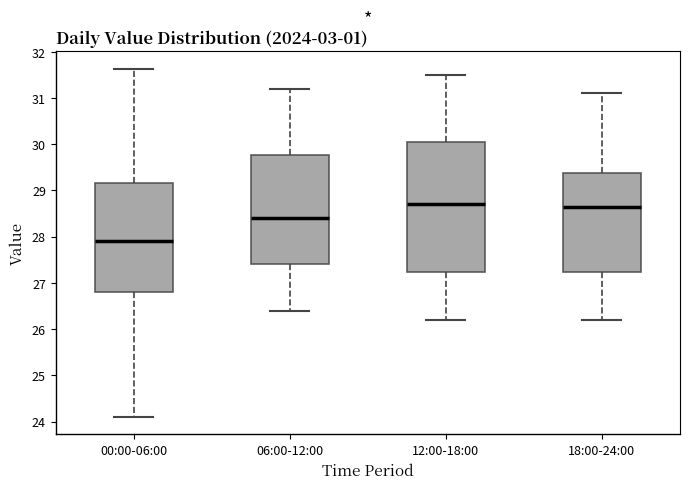

Reading left to right, transcribe this box plot: for each box, give where its median line is, the range the box spans, and where its two whiskers end, as read against the y-axis. The values are not printed on the chart, so give them approximately, as read against the axis.

00:00-06:00: median 27.9, box 26.8 to 29.2, whiskers 24.1 to 31.6
06:00-12:00: median 28.4, box 27.4 to 29.8, whiskers 26.4 to 31.2
12:00-18:00: median 28.7, box 27.2 to 30.1, whiskers 26.2 to 31.5
18:00-24:00: median 28.7, box 27.2 to 29.4, whiskers 26.2 to 31.1